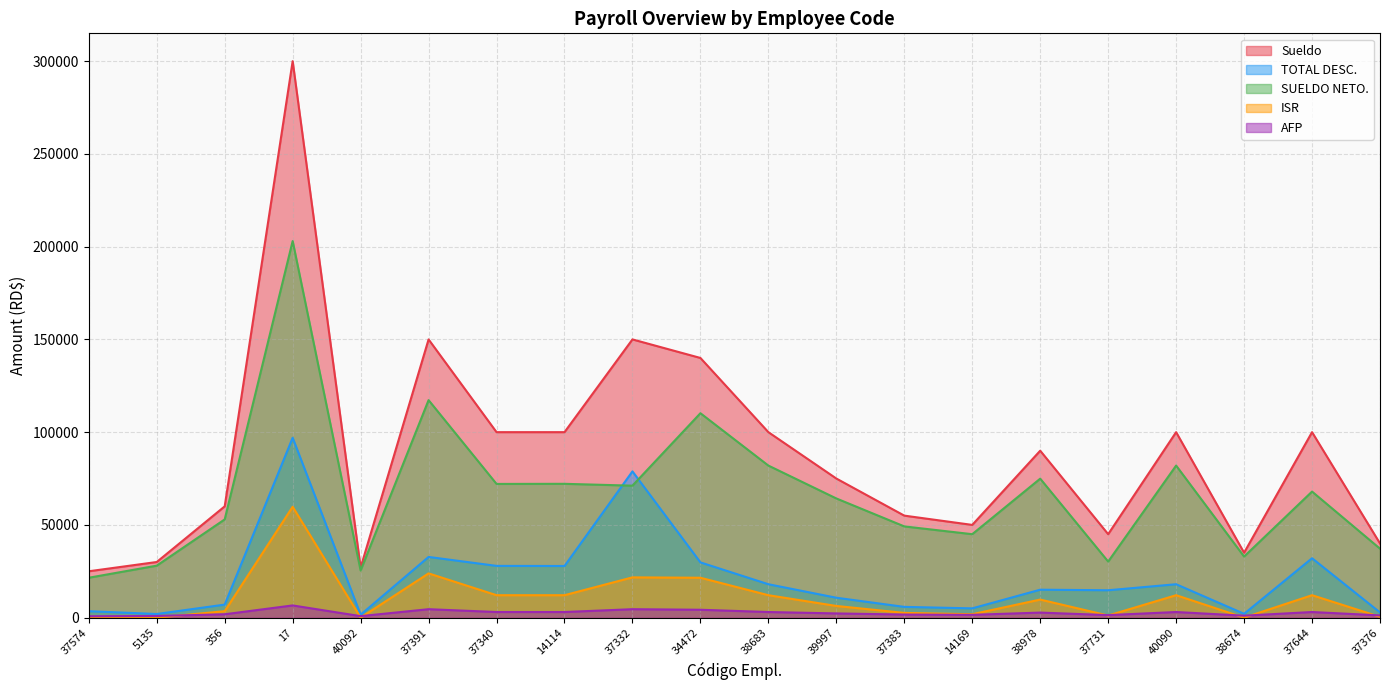

True or false: Sueldo and ISR cross at least once.

False